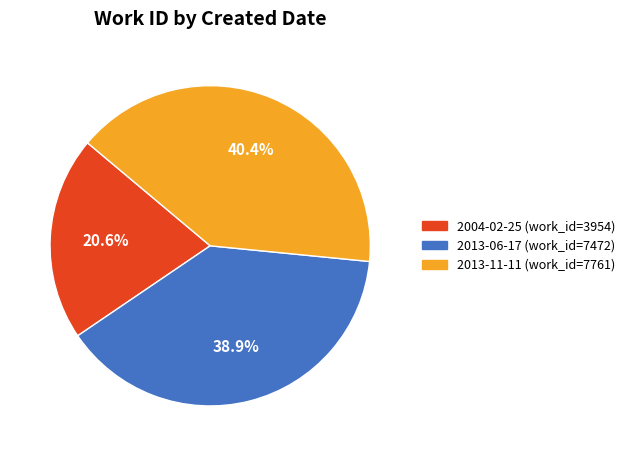

To the nearest percent, what percentage of the pie is 2013-06-17?

39%